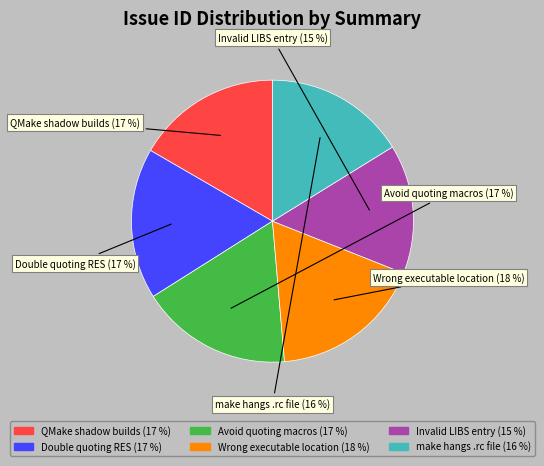

Does QMake shadow builds account for over 50% of the chart?

No